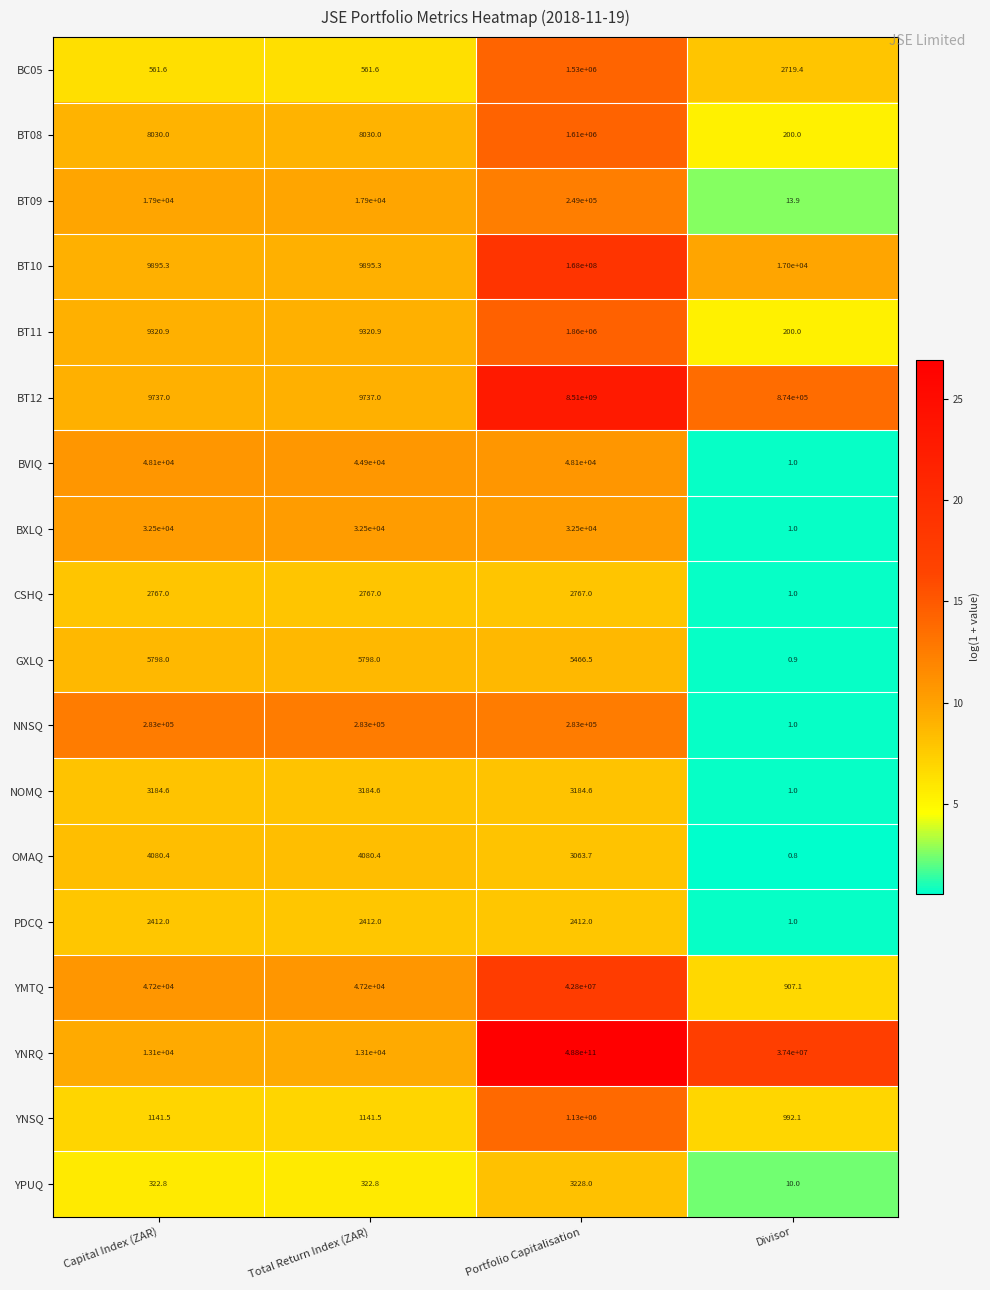

Which series has the largest total across all categories?

YNRQ